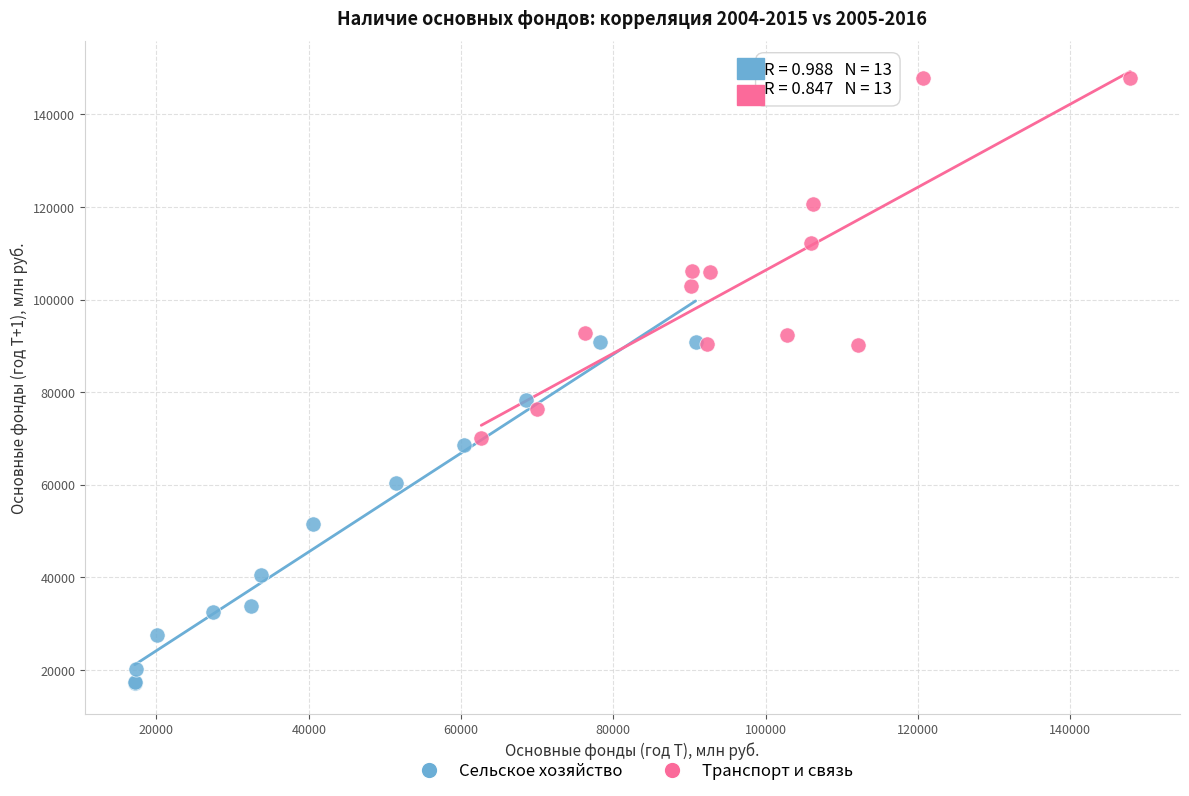

Which series reaches the maximum Y coordinate?

Транспорт и связь